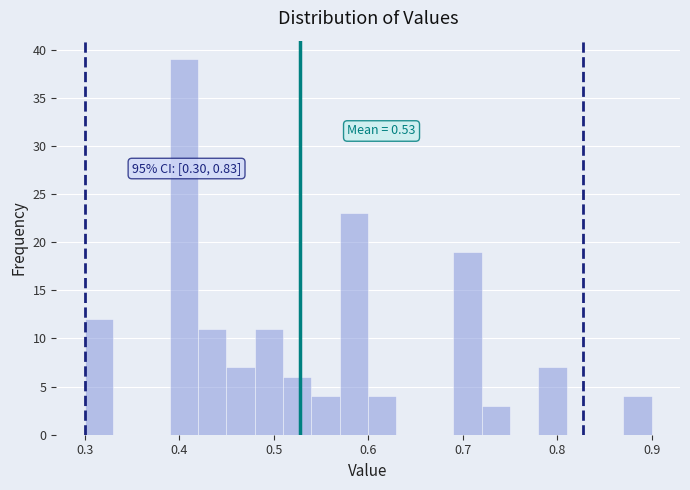

Around what value on the x-axis is the tallest bar? Give the approximate position of its centre, as read against the axis.

0.41